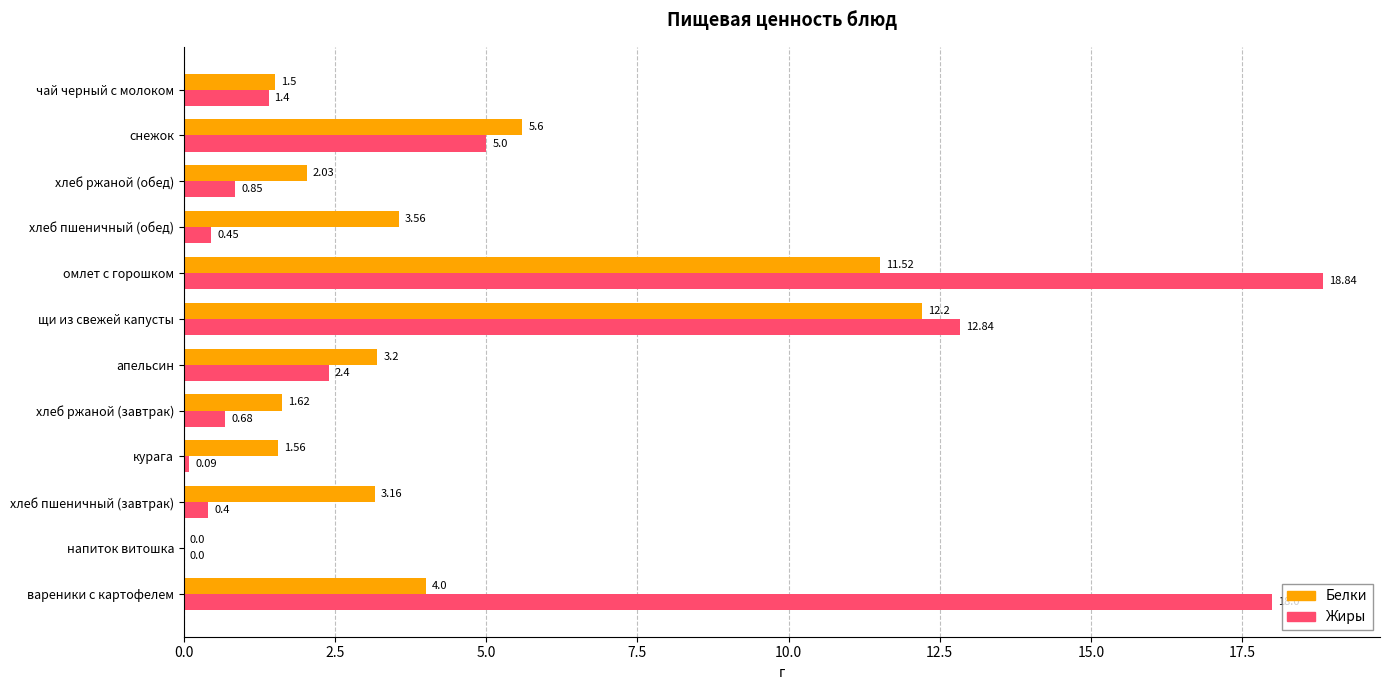

Is the value of Белки at снежок greater than the value of Жиры at апельсин?

Yes